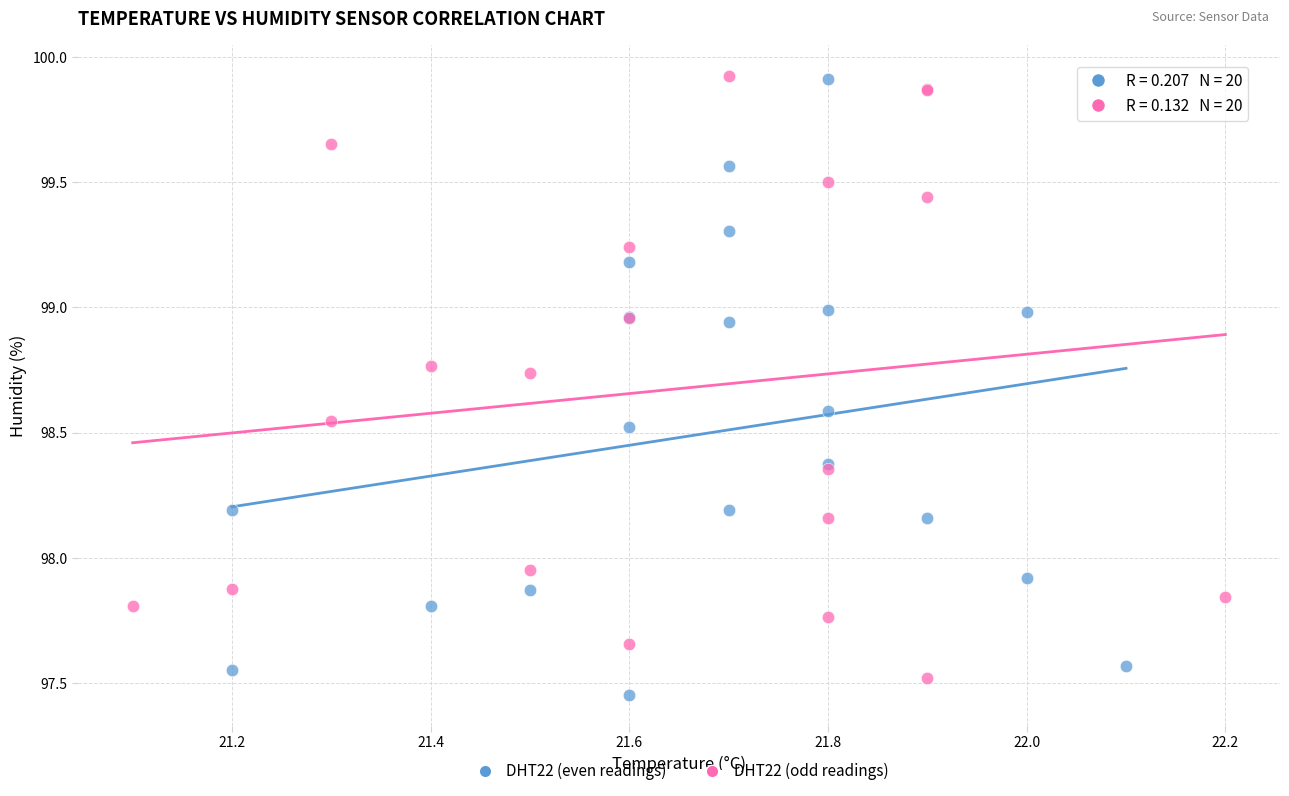

Which series contains the lowest Y value?

DHT22 (even readings)